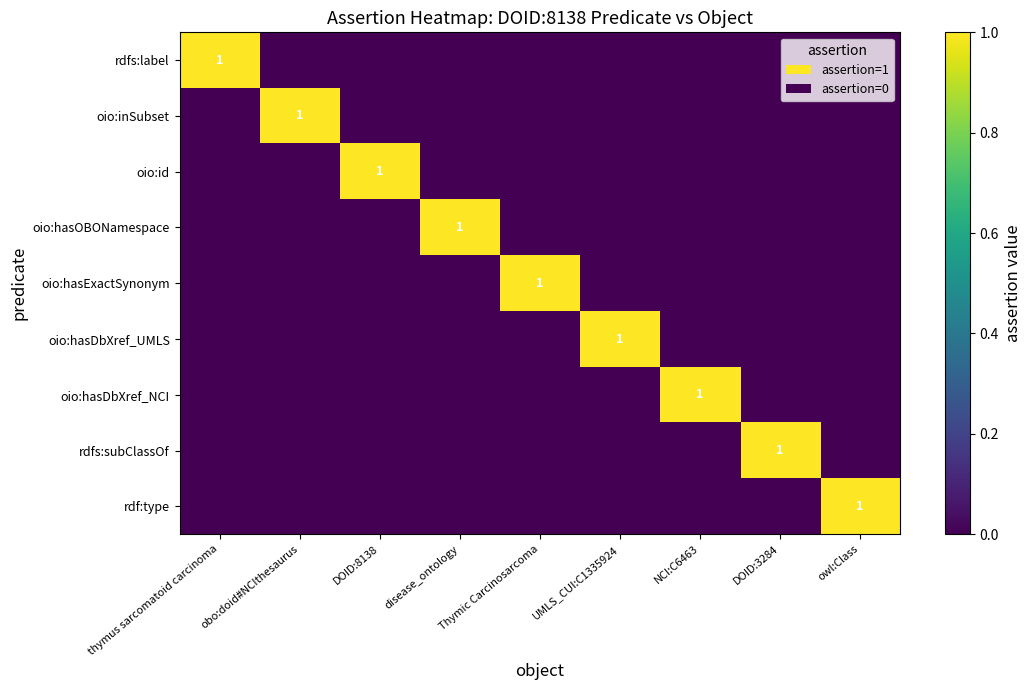

How many data points in oio:hasOBONamespace are above 0?

1